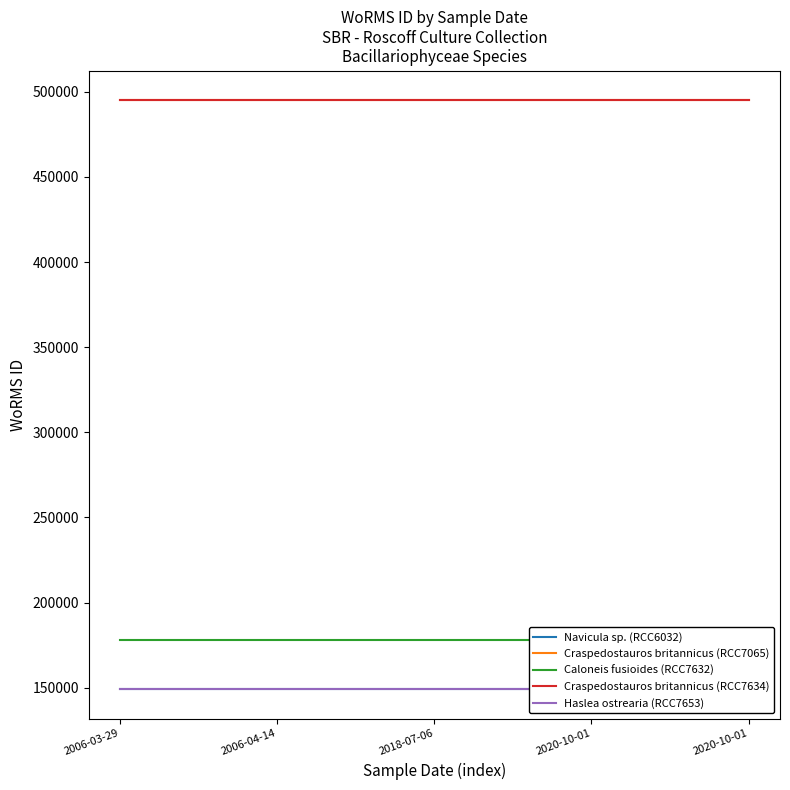

Which category has the lowest value across all series?

2006-03-29